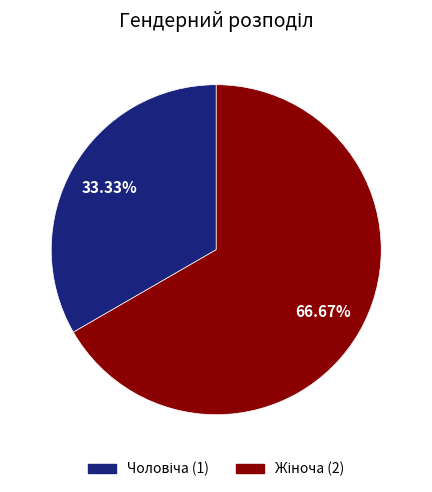

Does any single category account for the majority?

Yes